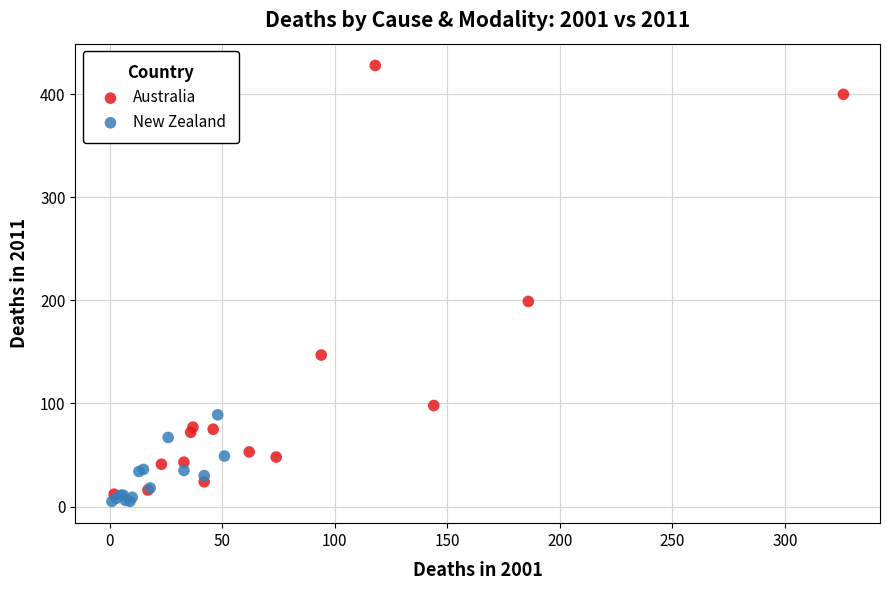

Which series has the largest Y range (max minus min)?

Australia